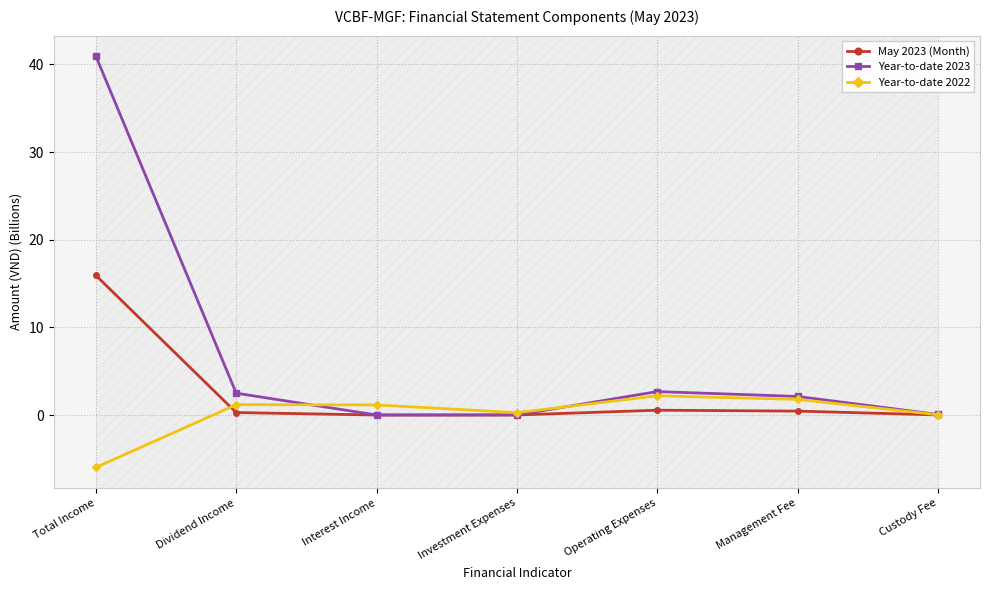

Rank the categories by Year-to-date 2023 value from lowest to highest.

Interest Income, Investment Expenses, Custody Fee, Management Fee, Dividend Income, Operating Expenses, Total Income